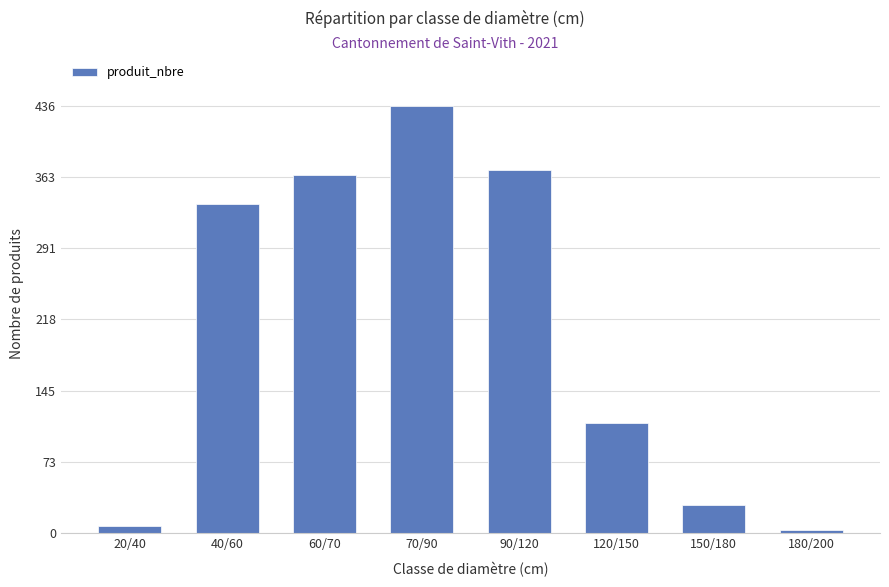

How many distinct data groups are displayed?

1